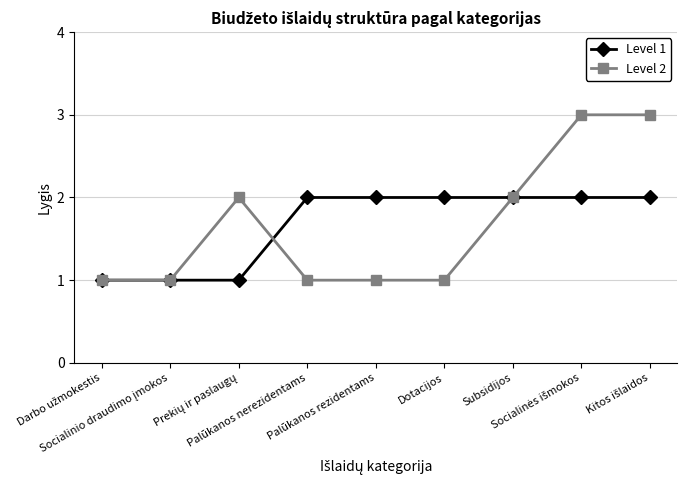

What is the label of the 6th point from the left?

Dotacijos